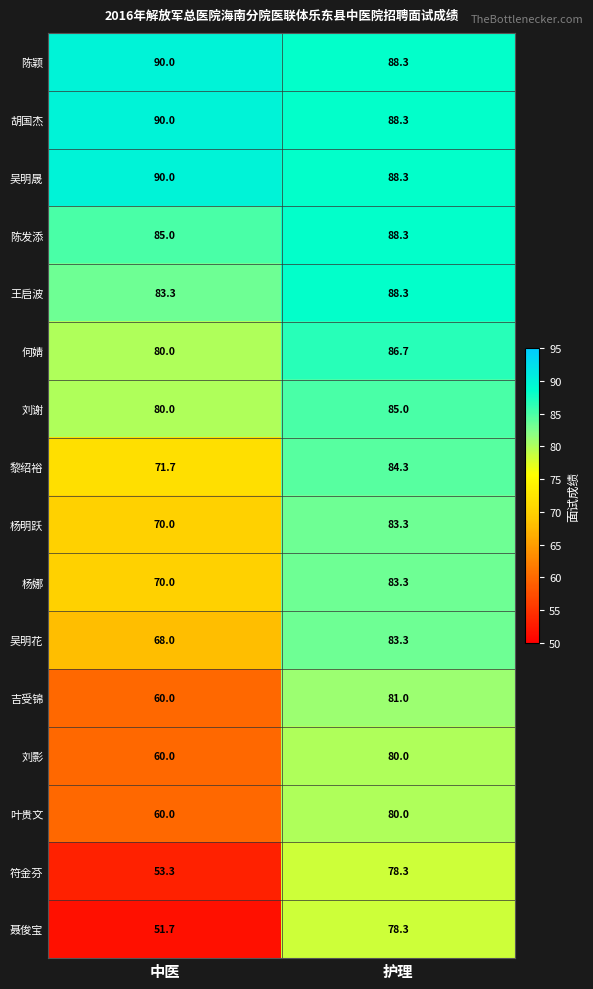

What is the difference between the 何婧 values at 护理 and 中医?

6.7